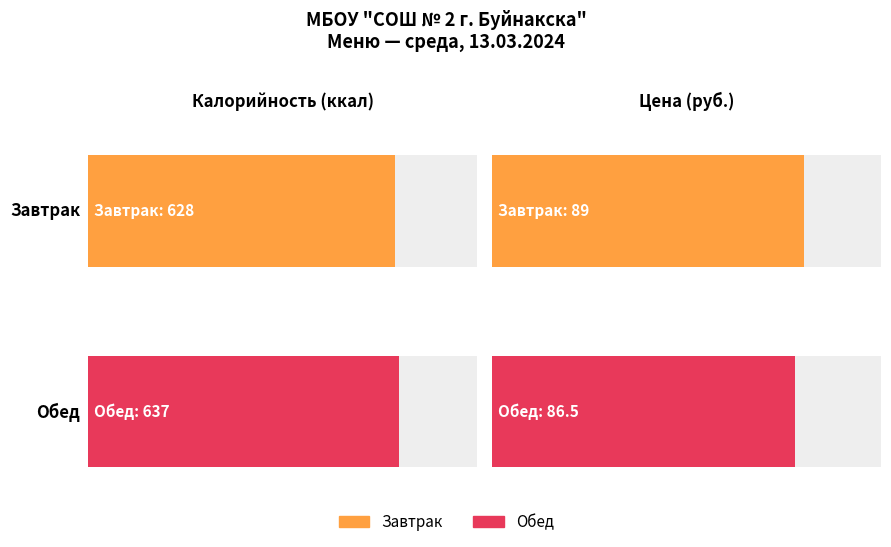

Count the number of categories in the chart.

2